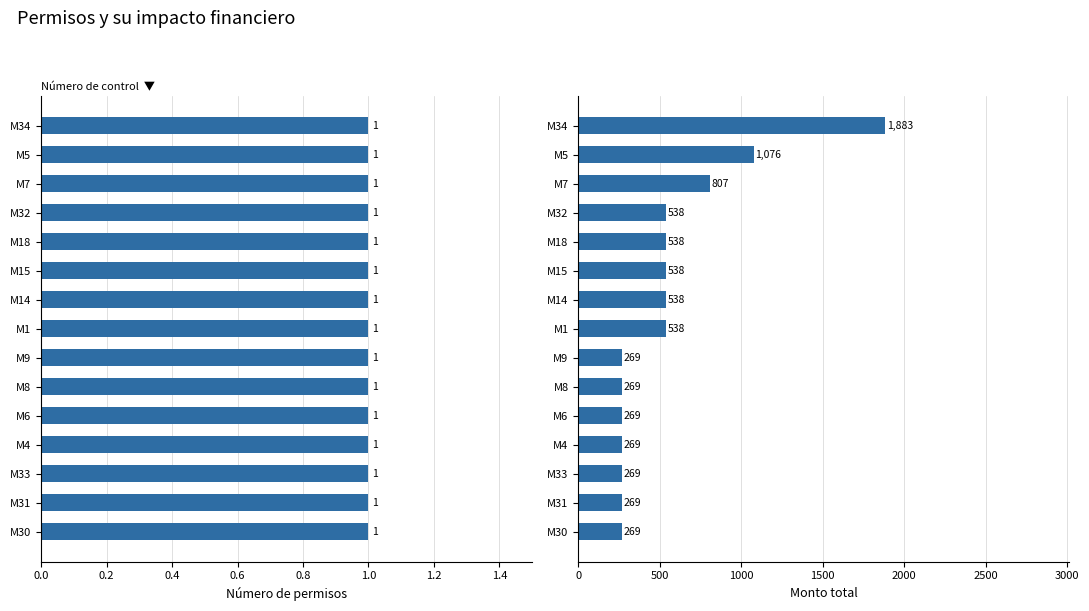

What position from the right is 0.0?

15